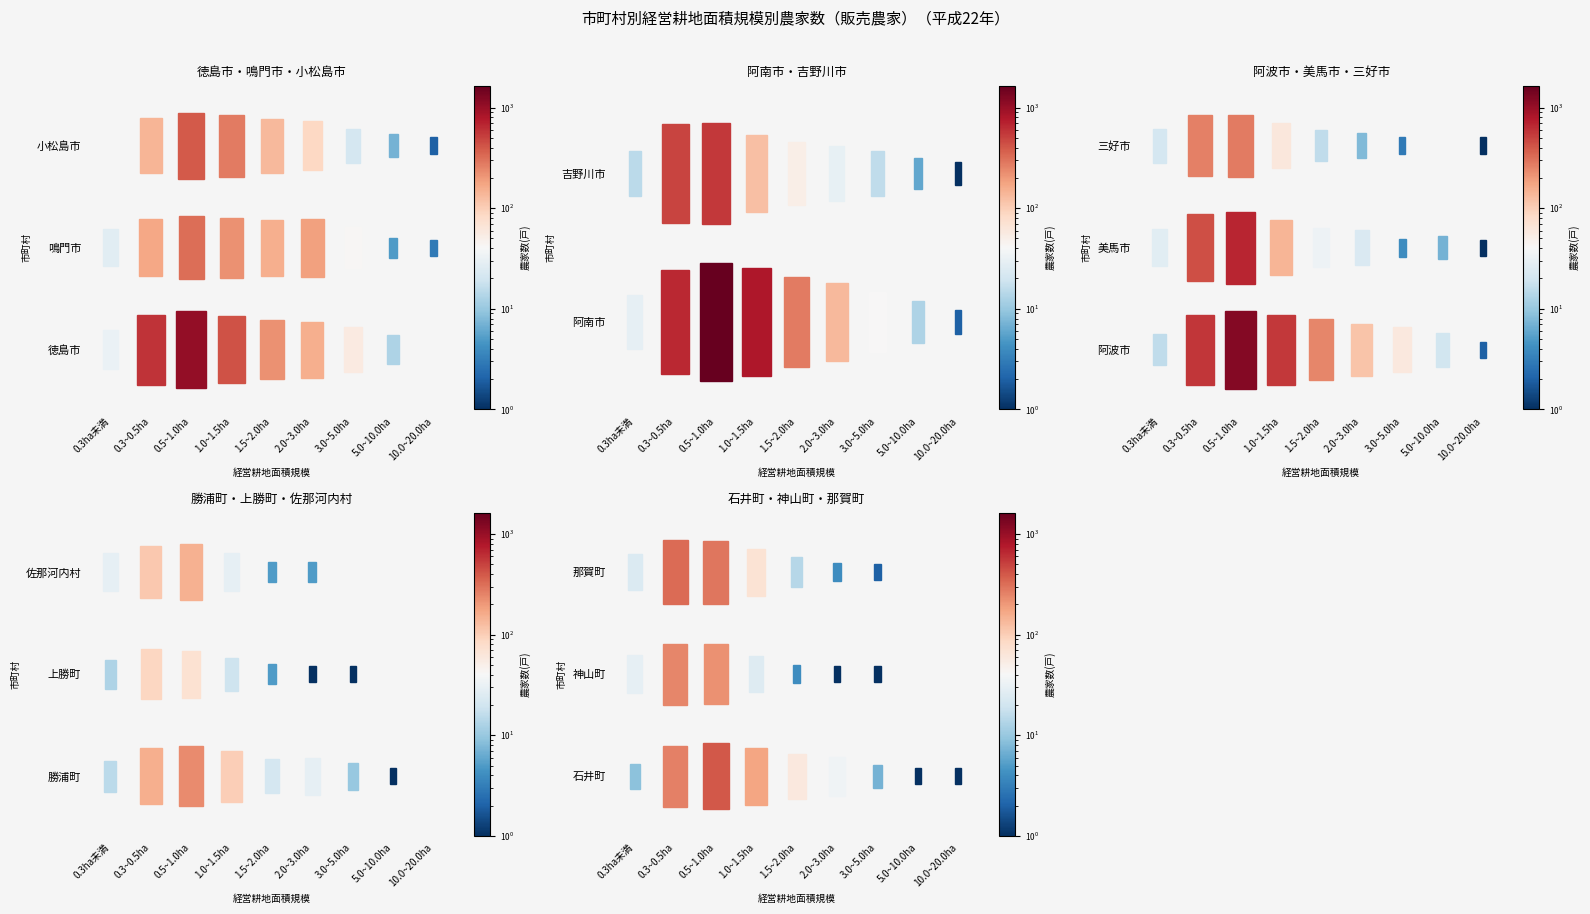

What is the spread (max minus min) of values at 阿南市?

777